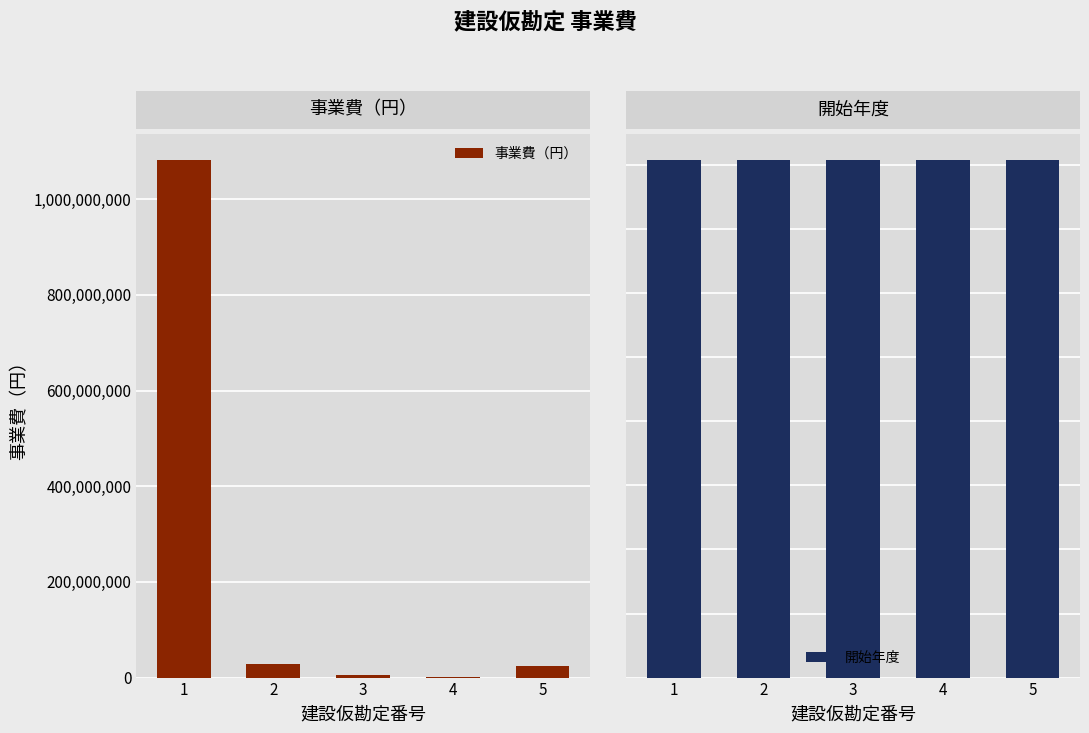

How many categories are shown in the chart?

5